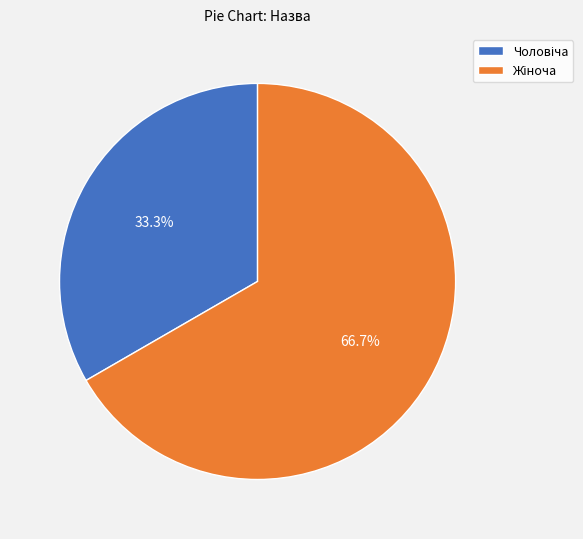

Count the number of slices in the pie.

2